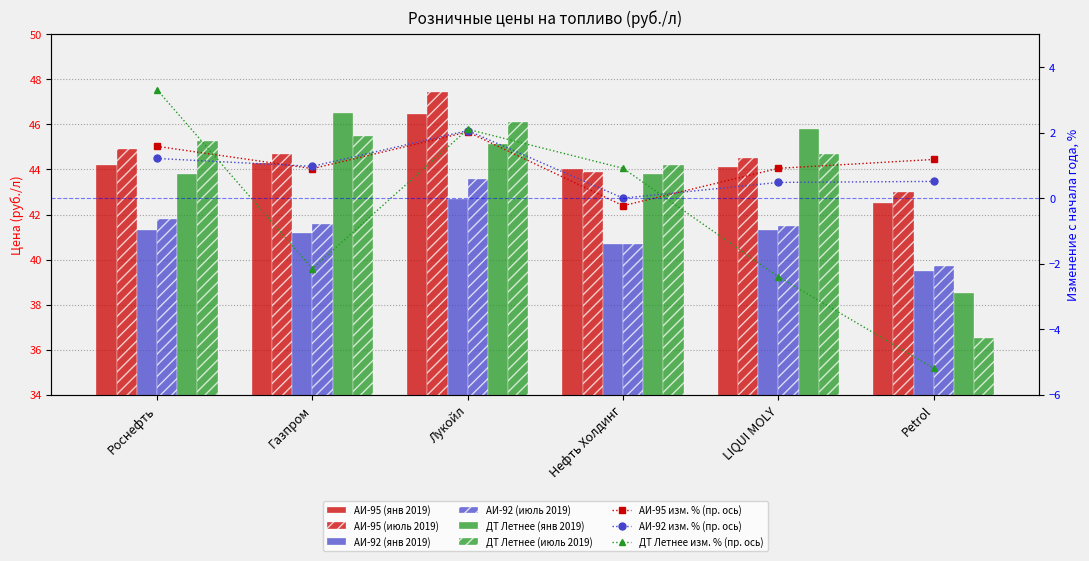

What is the maximum value for ДТ Летнее (июль 2019)?

46.1